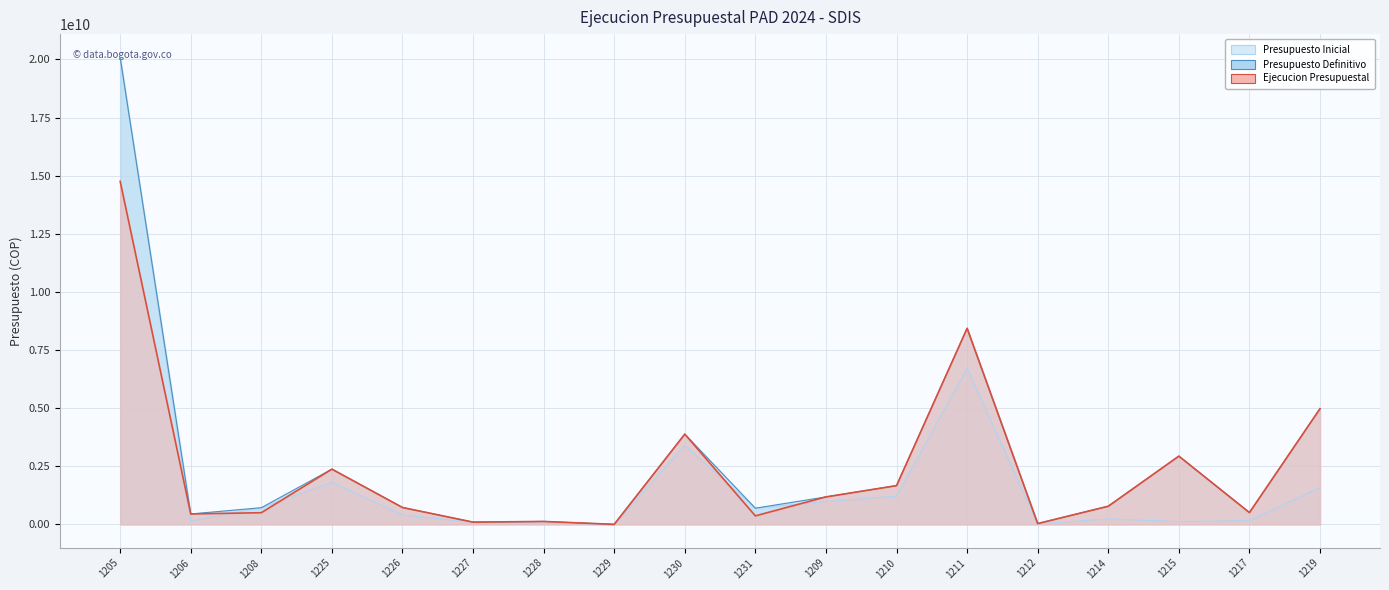

What is the spread (max minus min) of values at 1214?

540993969